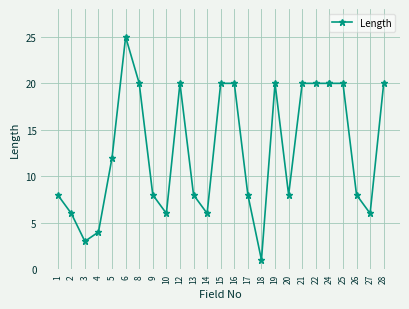

Between 28 and 24, which is larger?

28